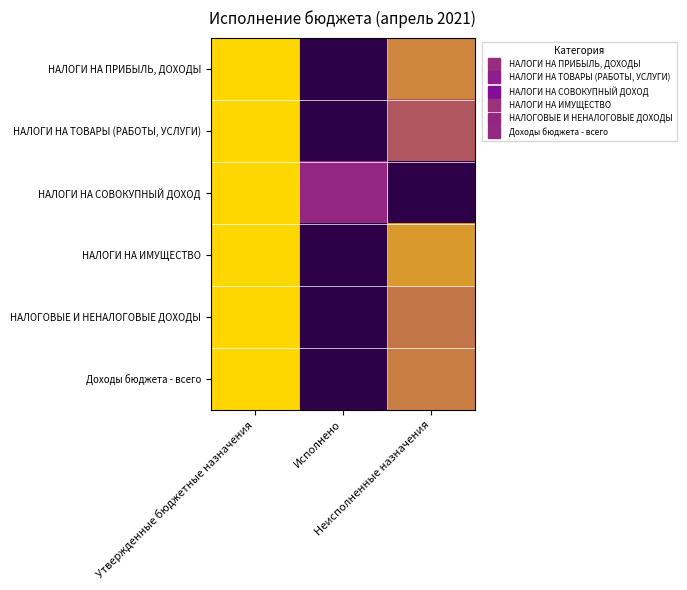

At how many categories does at least one series exceed 0?

3